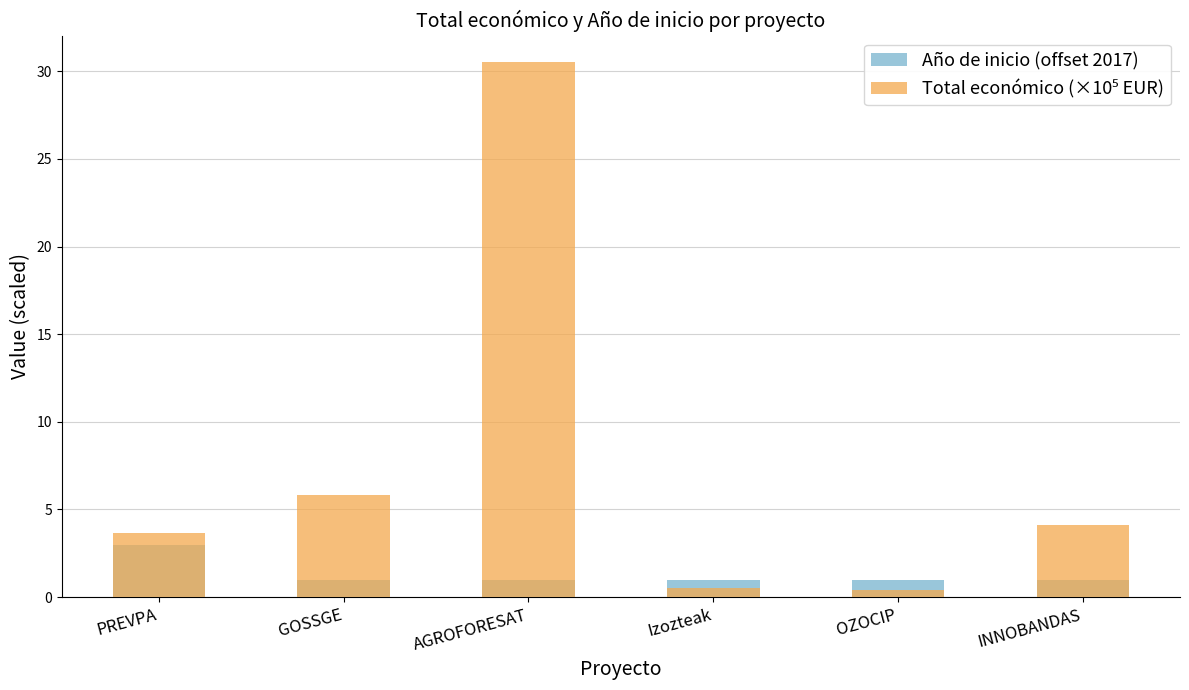

How many groups of bars are there?

6